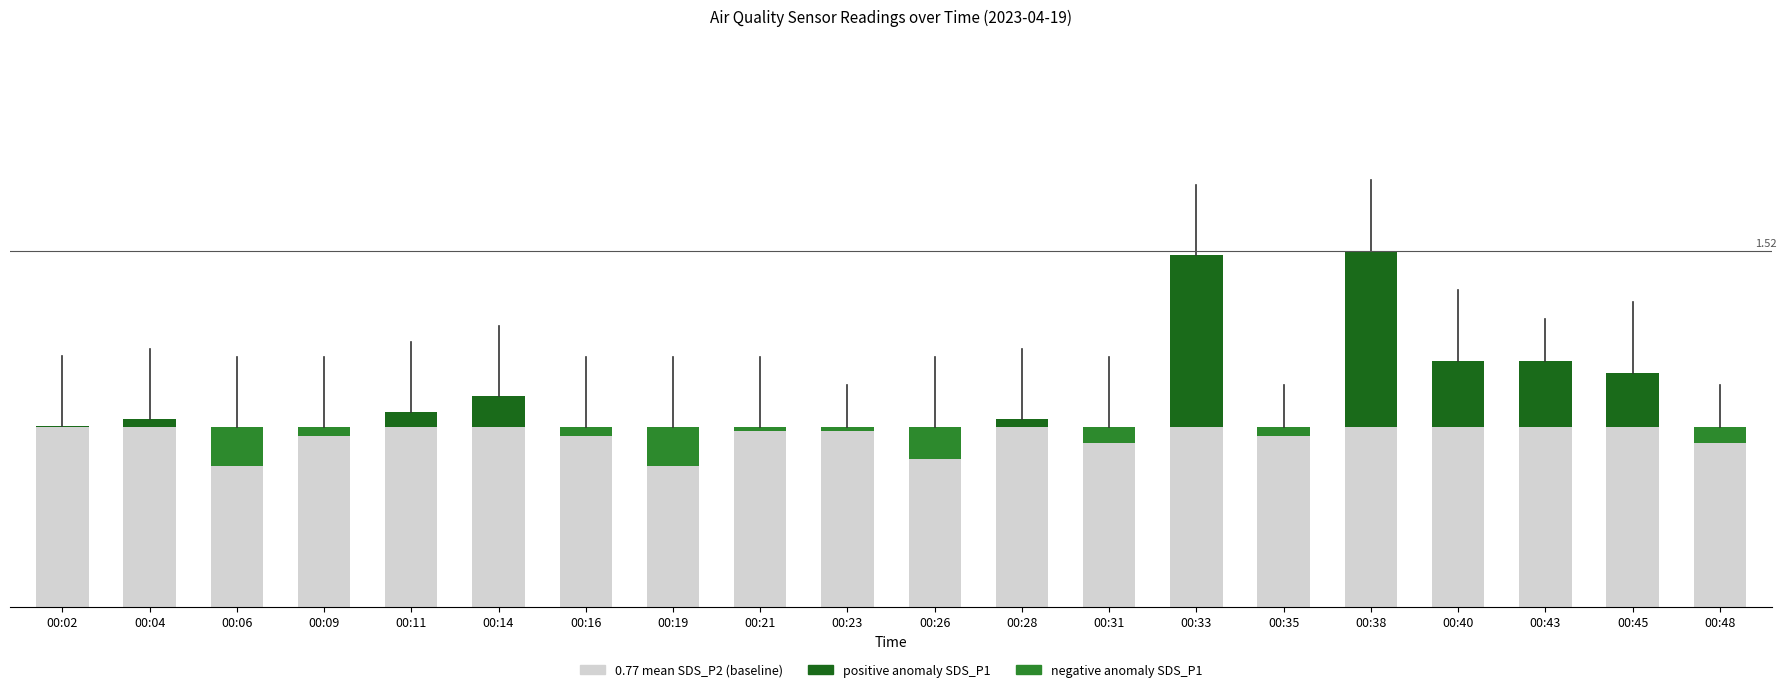

Which series changed the most between 00:19 and 00:23?

SDS_P1 negative anomaly